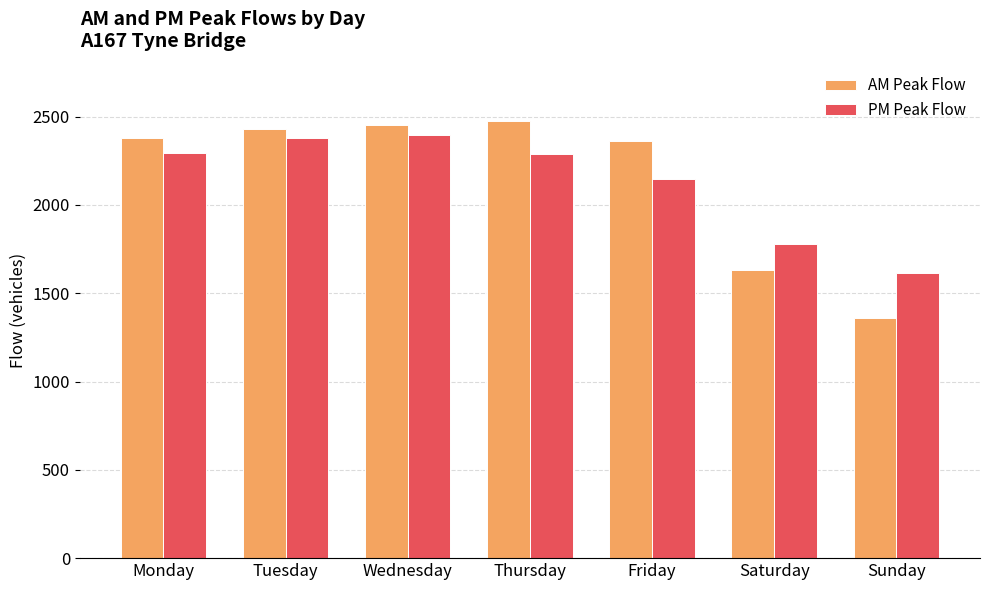

Which series changed the most between Wednesday and Saturday?

AM Peak Flow